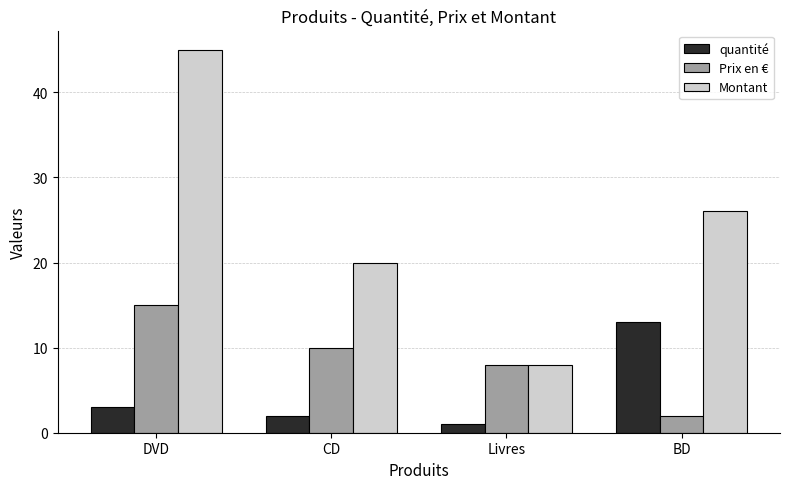

What is the label of the 4th bar from the right?

DVD